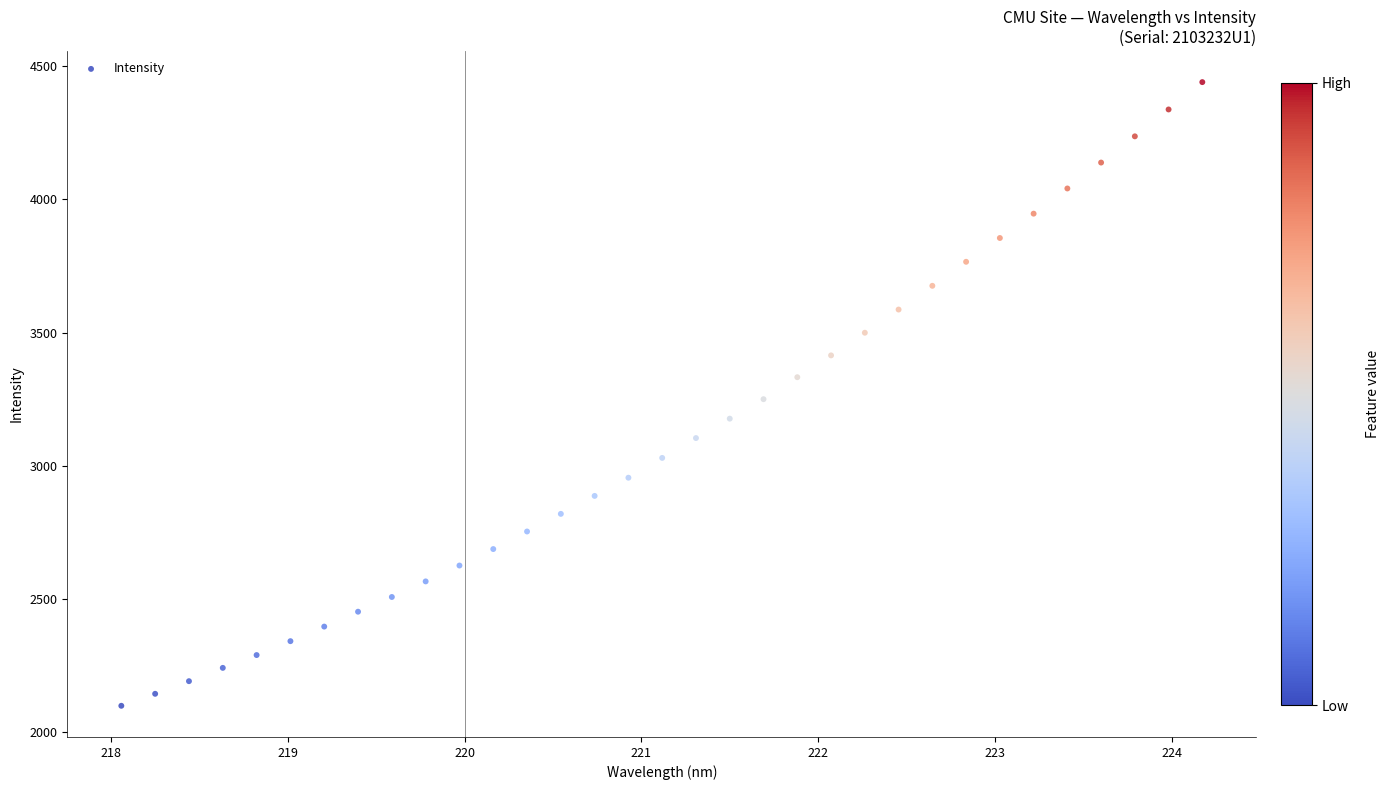

What is the range of Y values (max minus min)?

2339.2